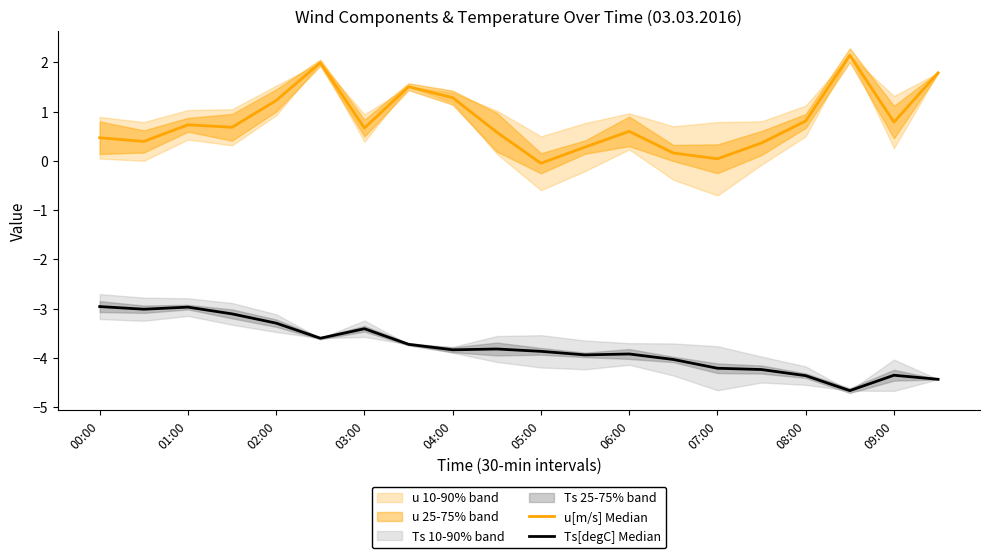

How many lines are shown in the chart?

2